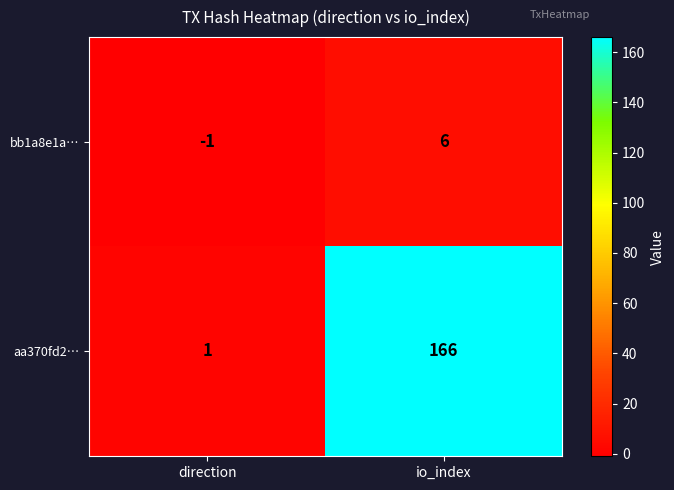

Reading left to right, list all the values displayed in this chart.

bb1a8e1a…: -1	6
aa370fd2…: 1	166